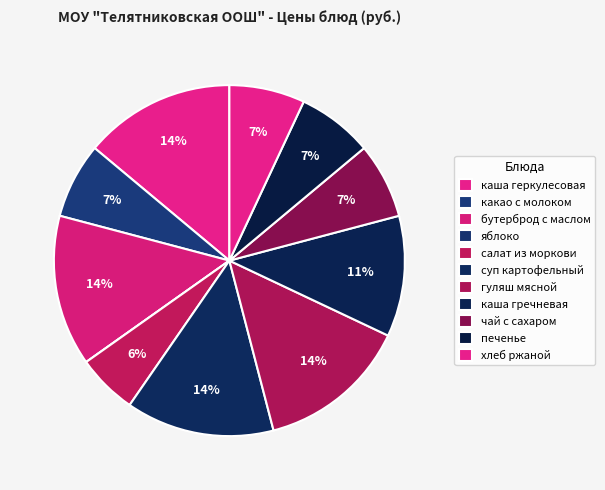

How many slices are in this pie chart?

11